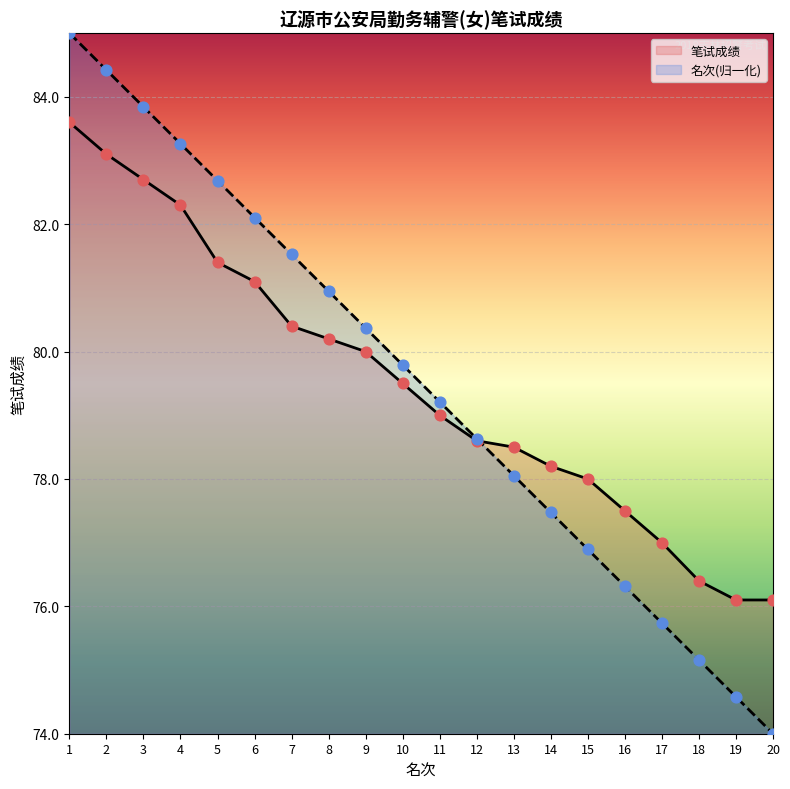

Which series has the largest total across all categories?

名次